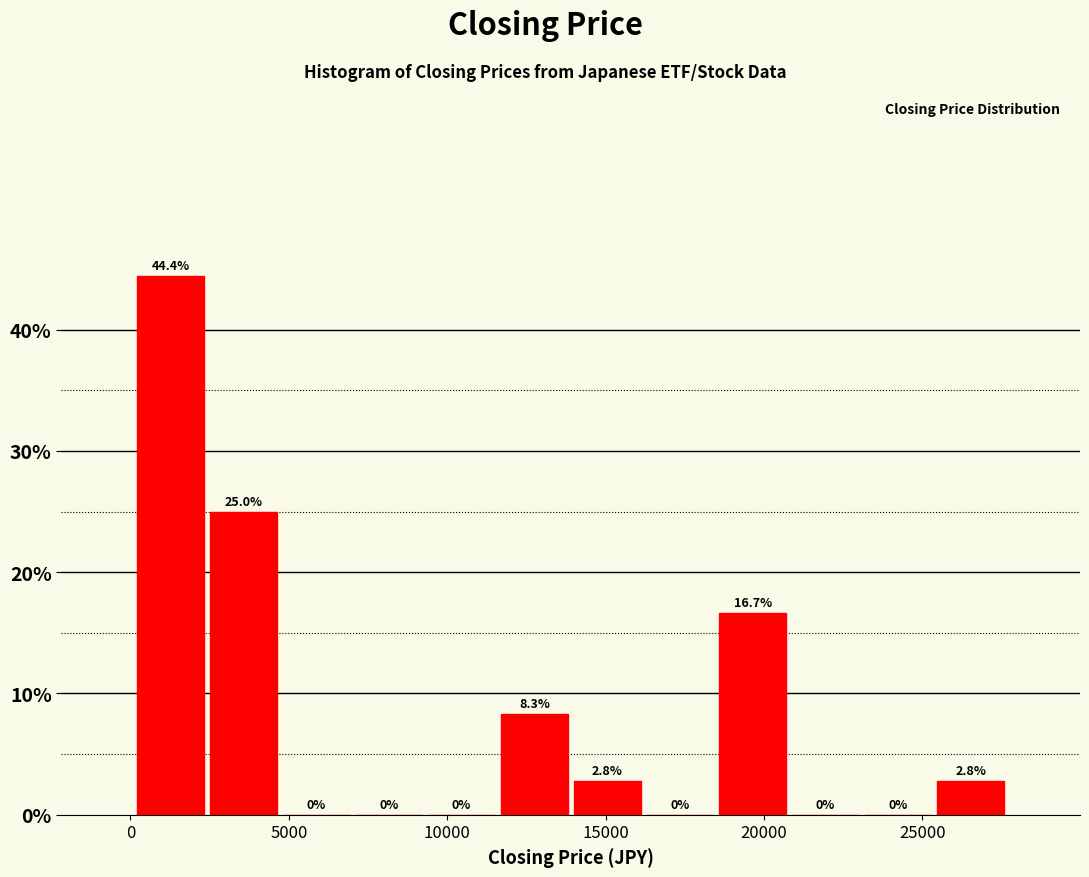

Reading left to right, transcribe this chart: for each bar, give the range it covers on the x-axis and its height. The bar edges are not printed on the chart, so give them approximately, as read against the axis.

0 to 2500: 44.4
2500 to 4500: 25.0
4500 to 7000: 0.0
7000 to 9500: 0.0
9500 to 11500: 0.0
11500 to 14000: 8.3
14000 to 16000: 2.8
16000 to 18500: 0.0
18500 to 21000: 16.7
21000 to 23000: 0.0
23000 to 25500: 0.0
25500 to 27500: 2.8